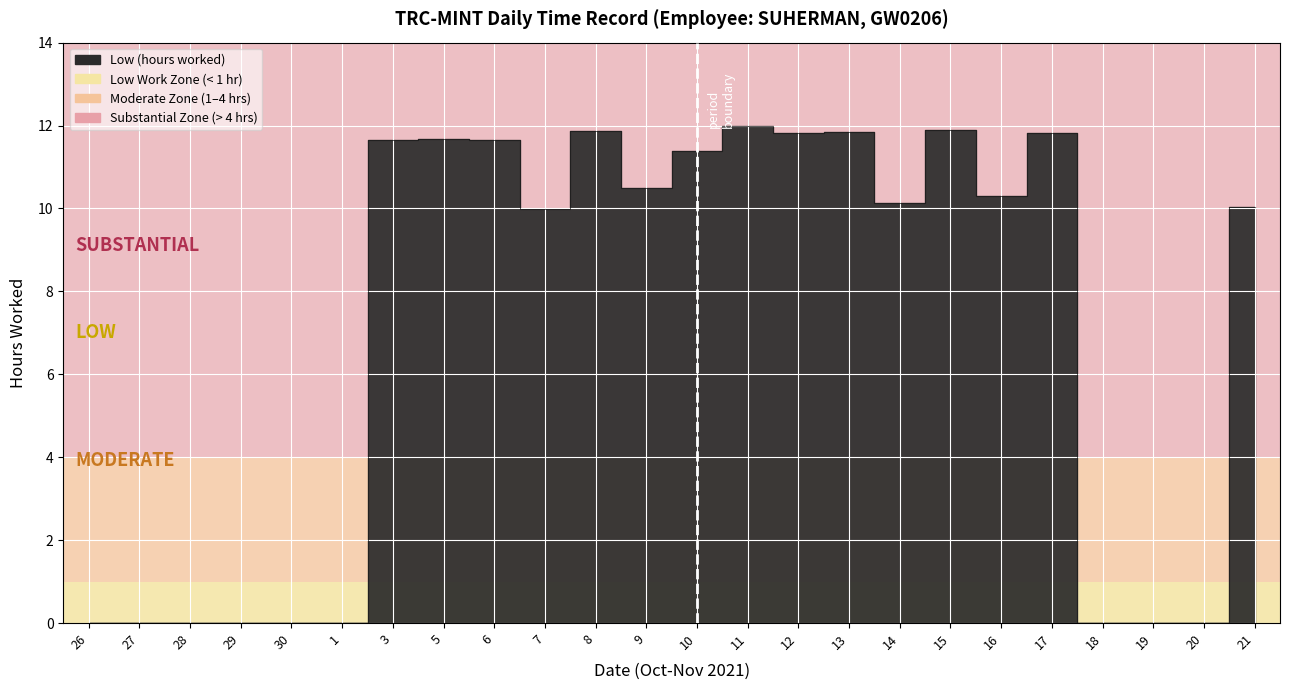

True or false: there are more than 0 points higher than both neighbors.

True